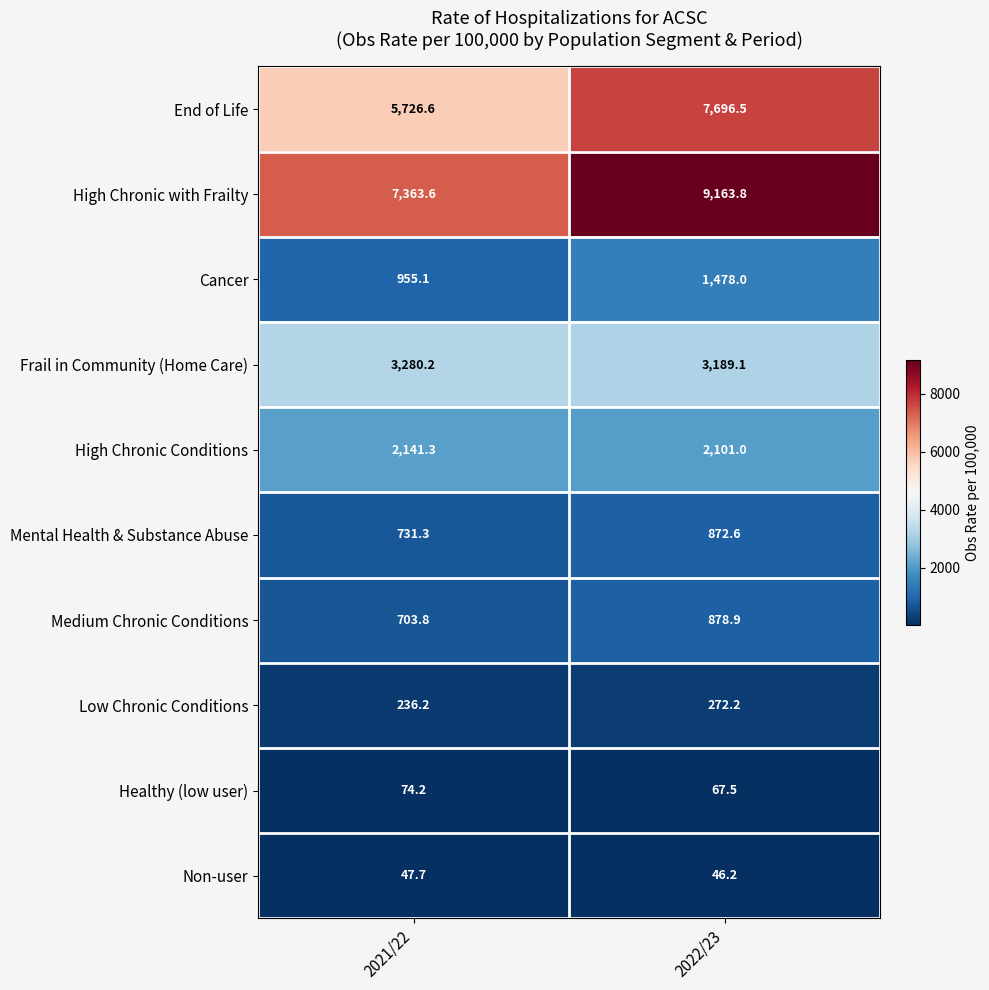

What is the minimum value shown in the chart?

46.2